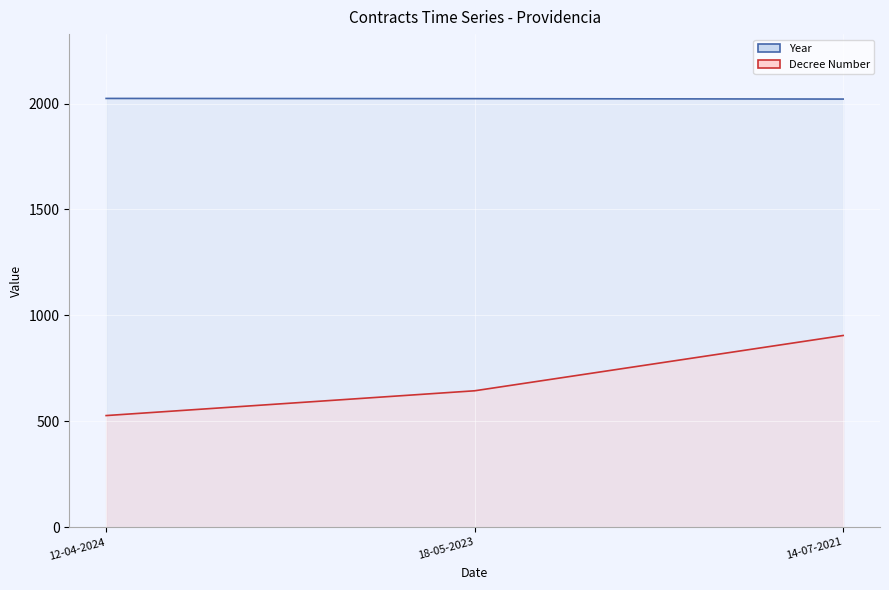

The Year series shows 2024 at 12-04-2024. True or false?

True